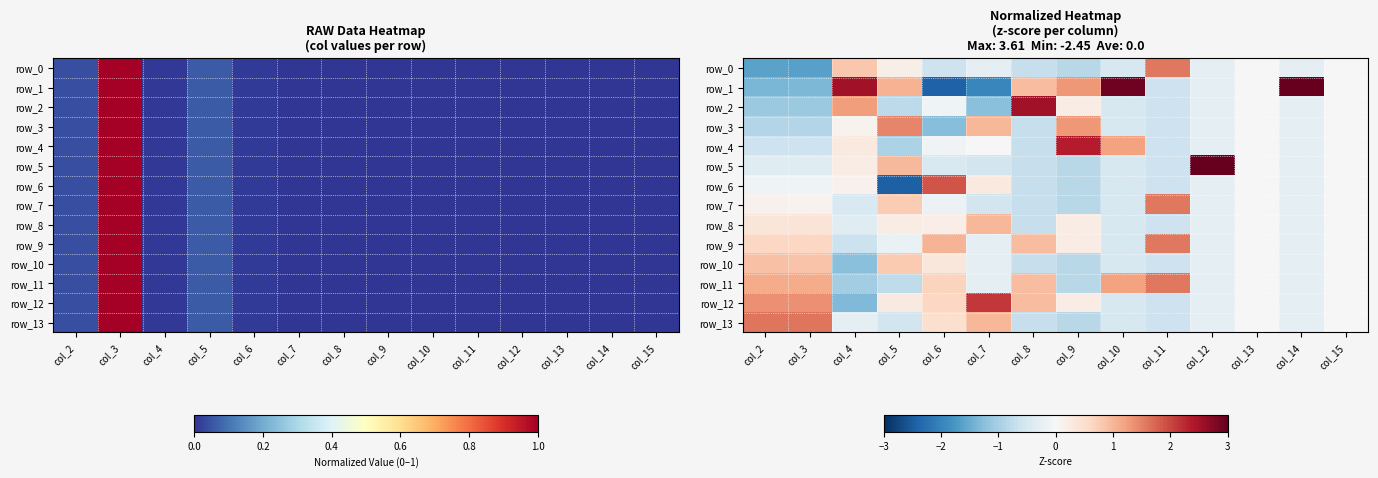

What is the smallest value displayed?

-2.4